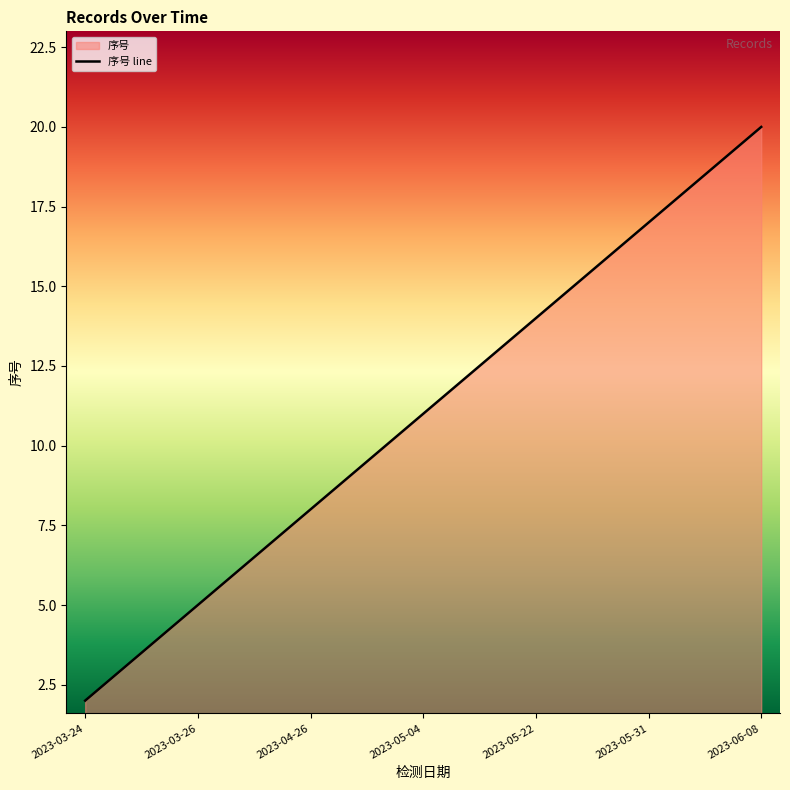

True or false: the data shows 23 at 13.

False